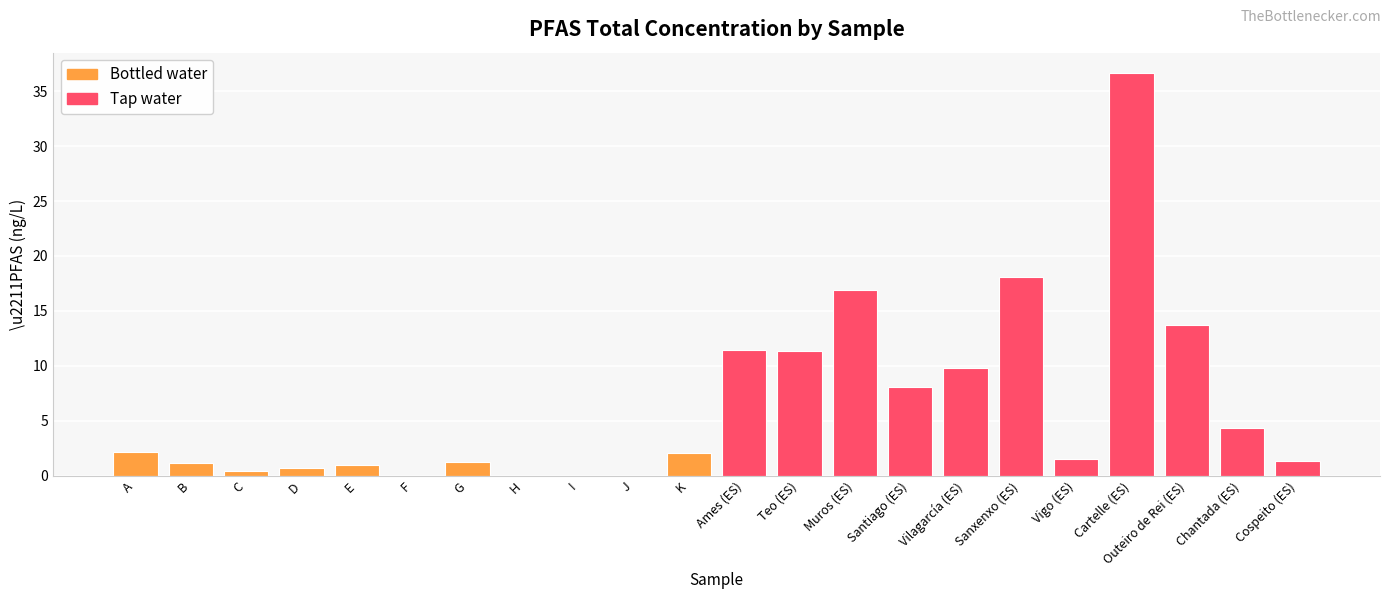

Which series has the largest total across all categories?

Tap water